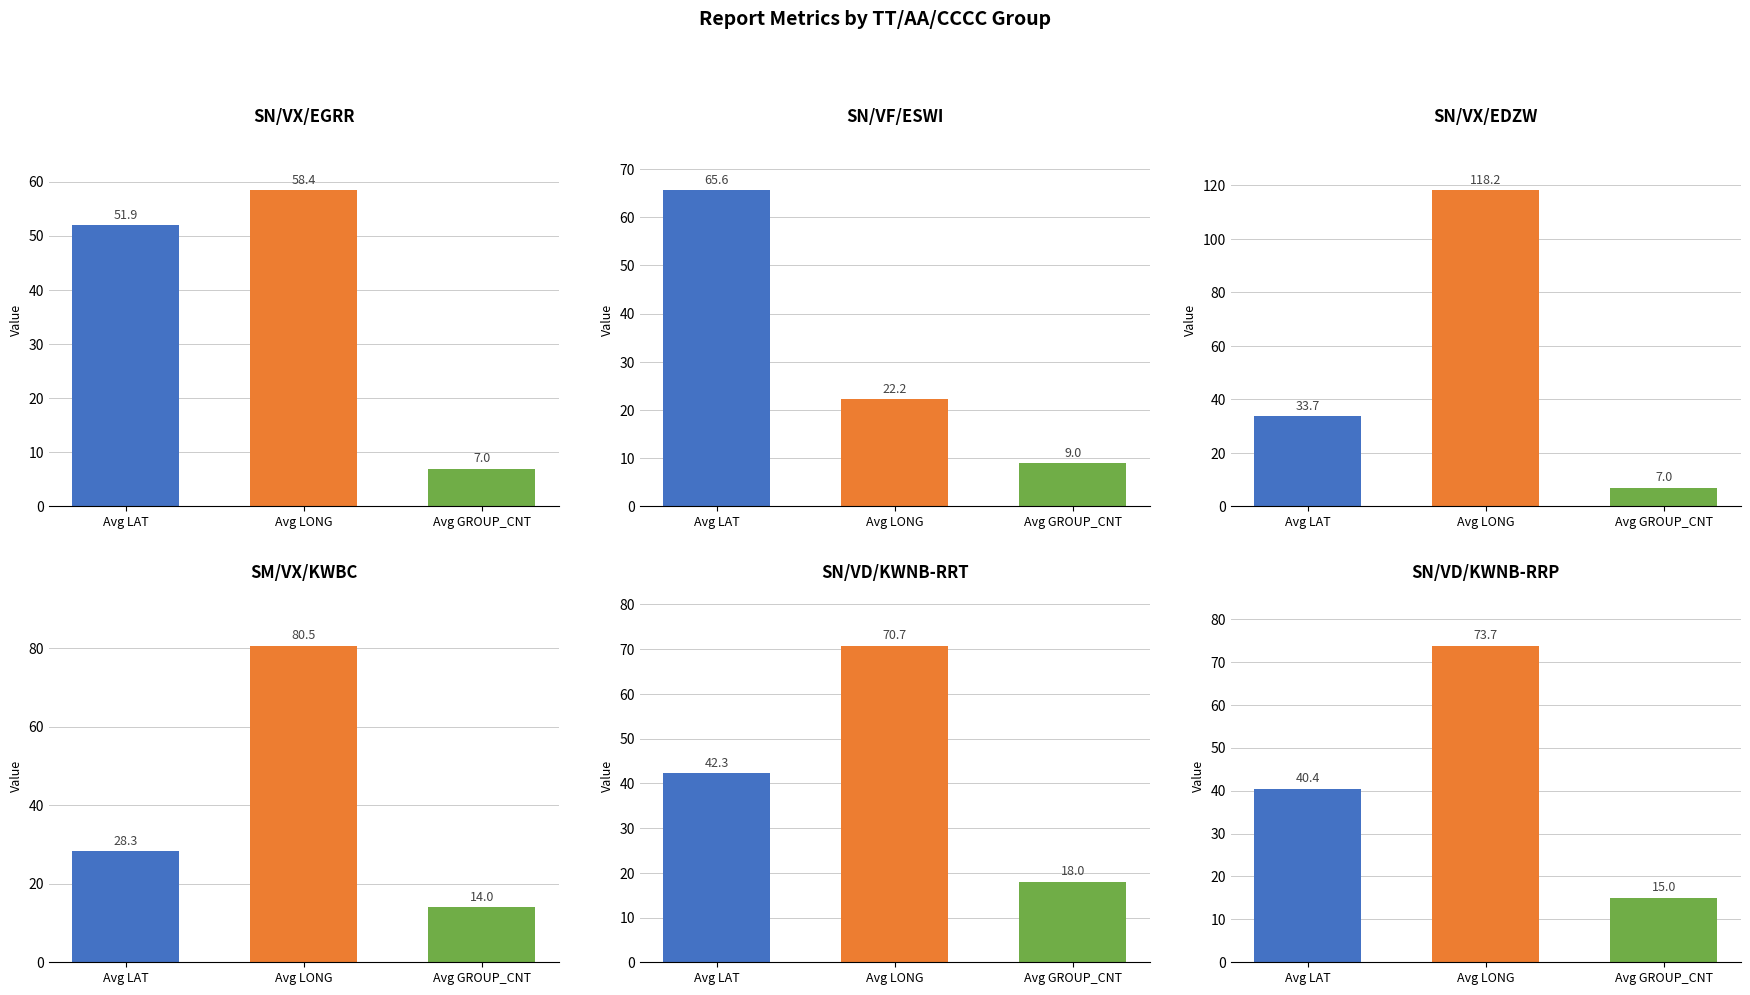

Which series has the largest total across all categories?

Avg LONG